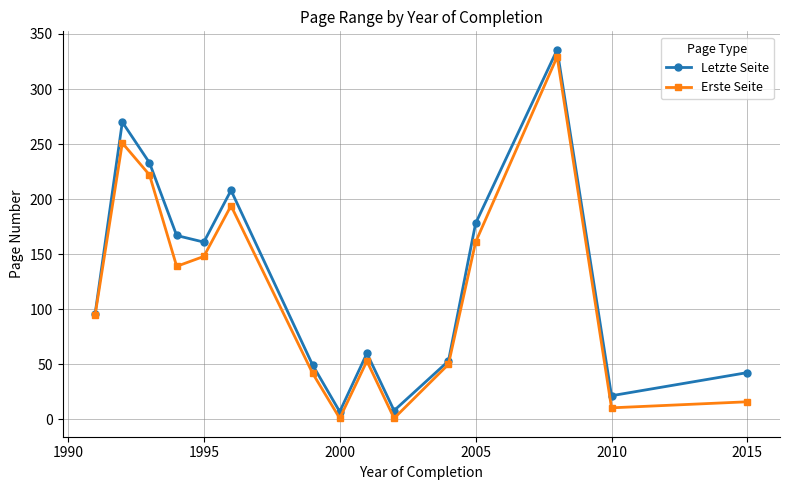

What is the value of the Erste Seite point at the 11th from the left?

50.0